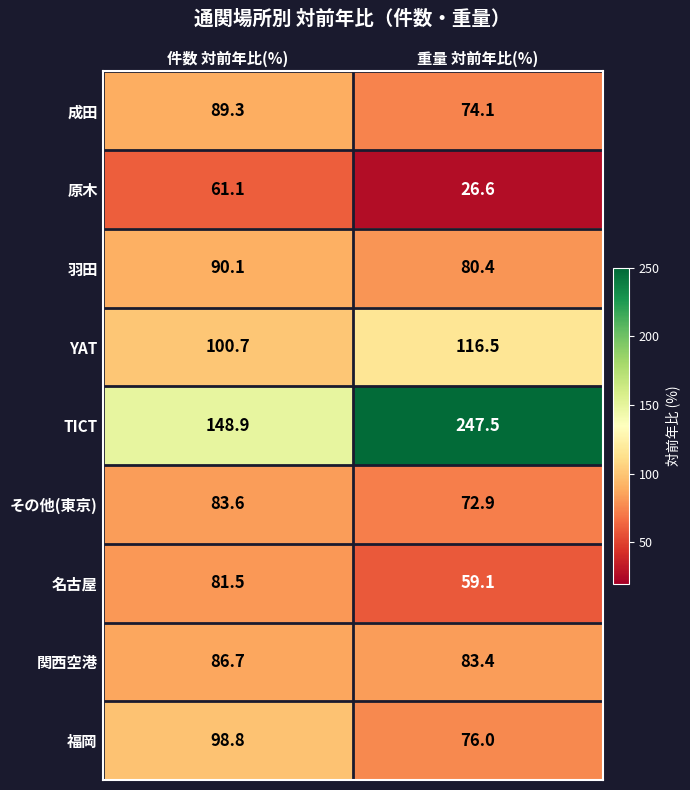

What is the sum of all その他(東京) values?

156.5